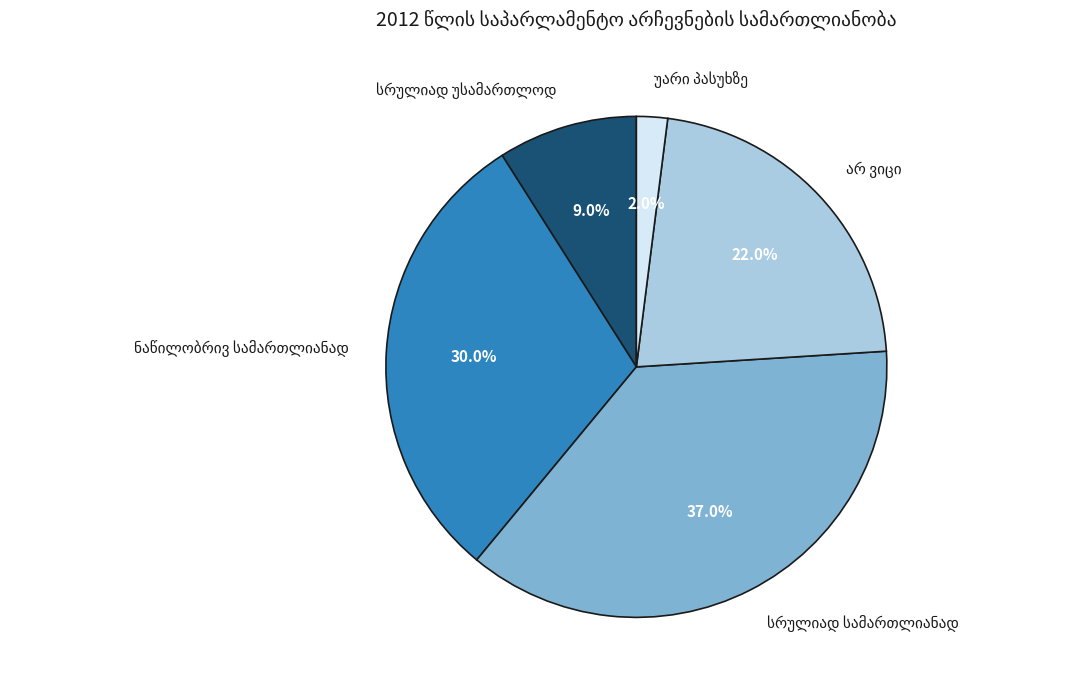

Is there any slice that represents more than half of the pie?

No